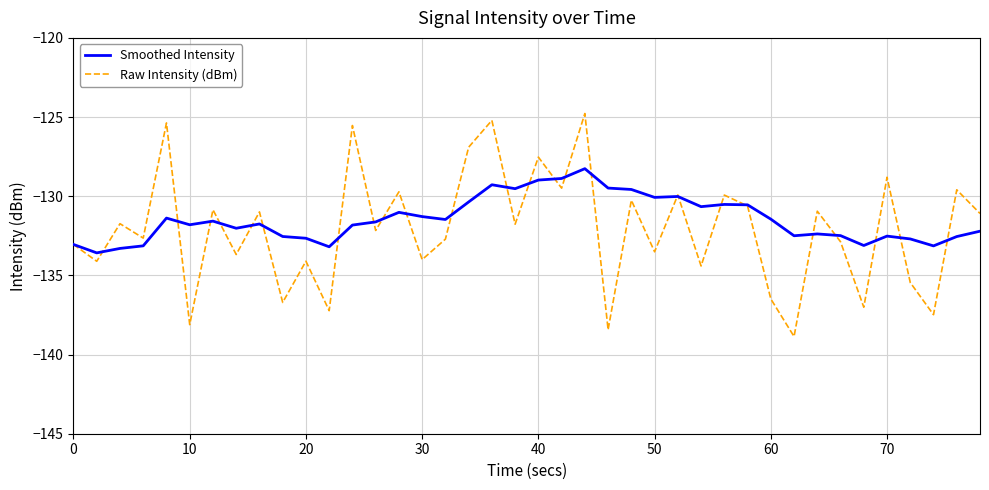

Which series ends up on top after the final intersection of Smoothed Intensity and Raw Intensity (dBm)?

Raw Intensity (dBm)